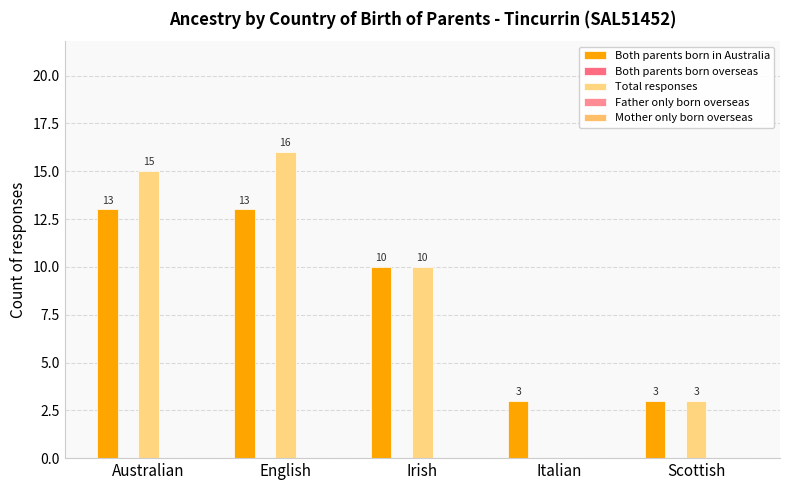

How many series are shown in this chart?

2